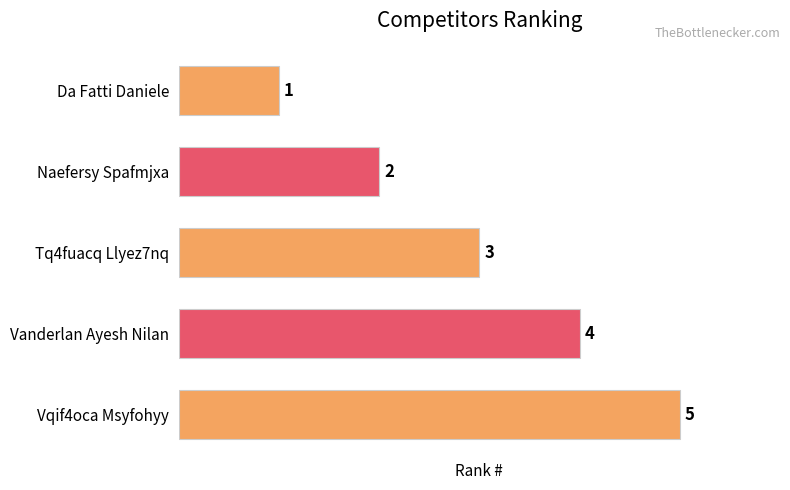

The value at Vanderlan Ayesh Nilan is 6. True or false?

False